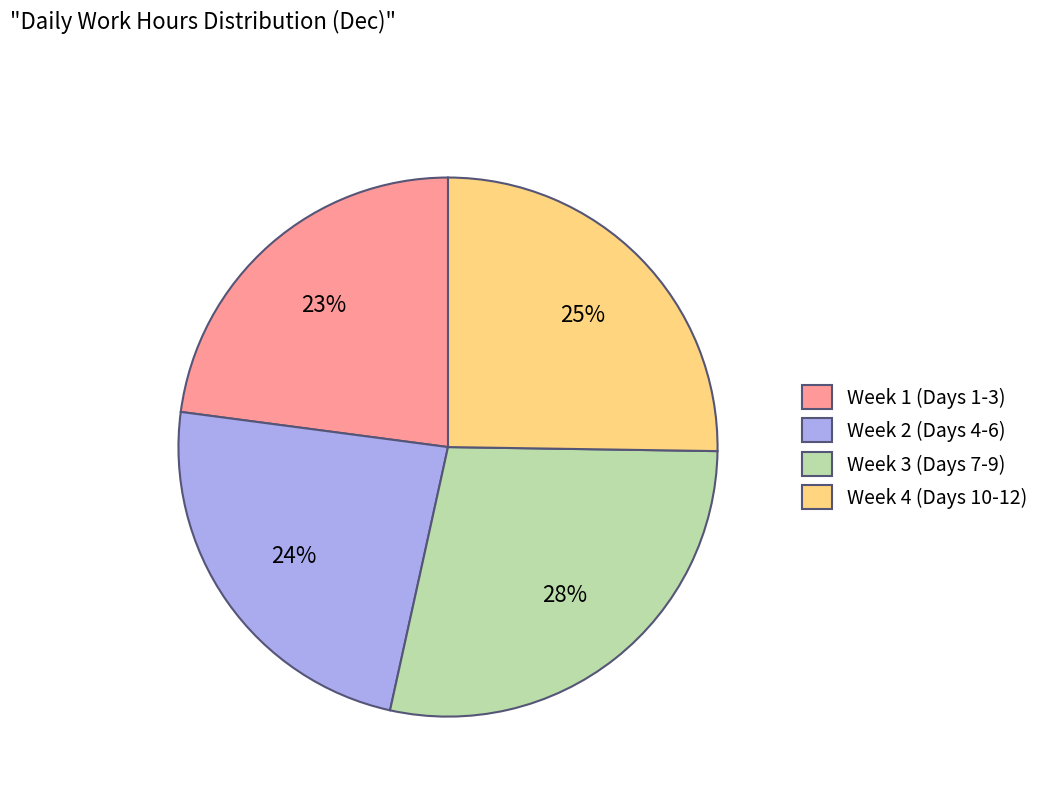

What percentage is the Week 1 (Days 1-3) slice, to the nearest percent?

23%